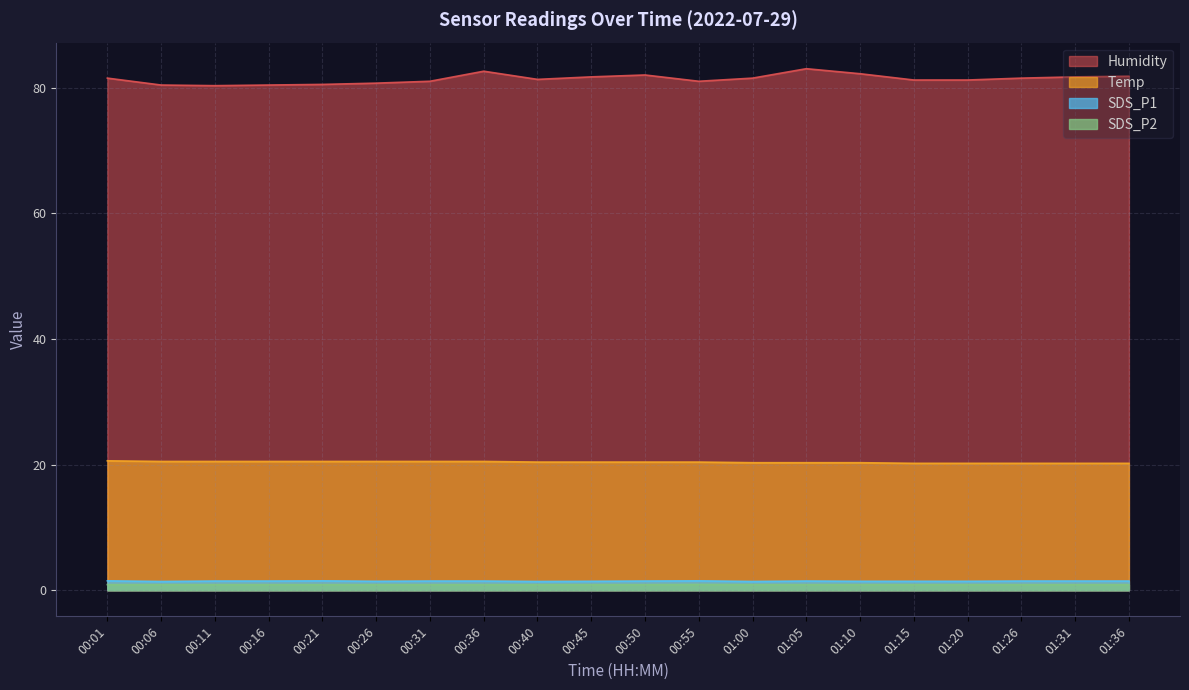

True or false: Temp and SDS_P1 intersect in this chart.

False